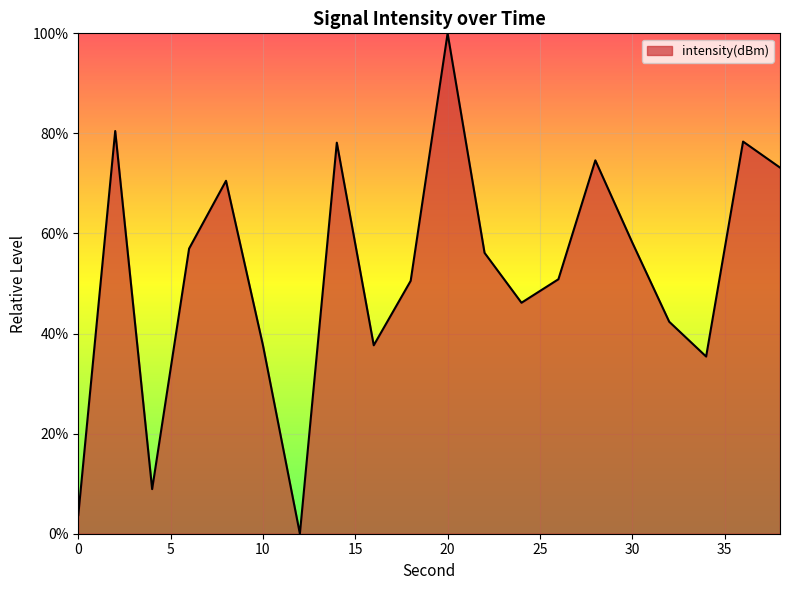

What is the difference between the maximum and minimum values?

100.0